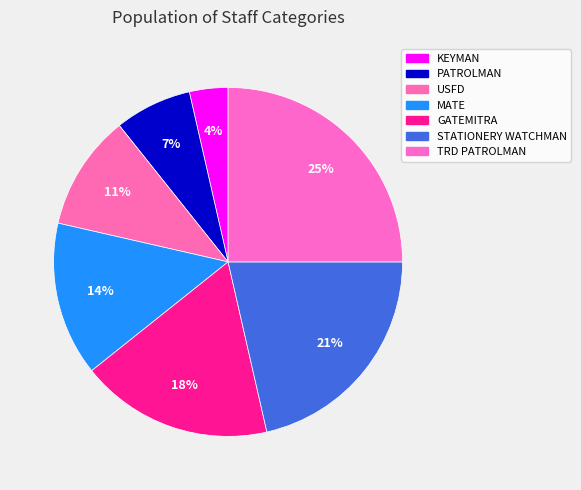

How many slices are in this pie chart?

7